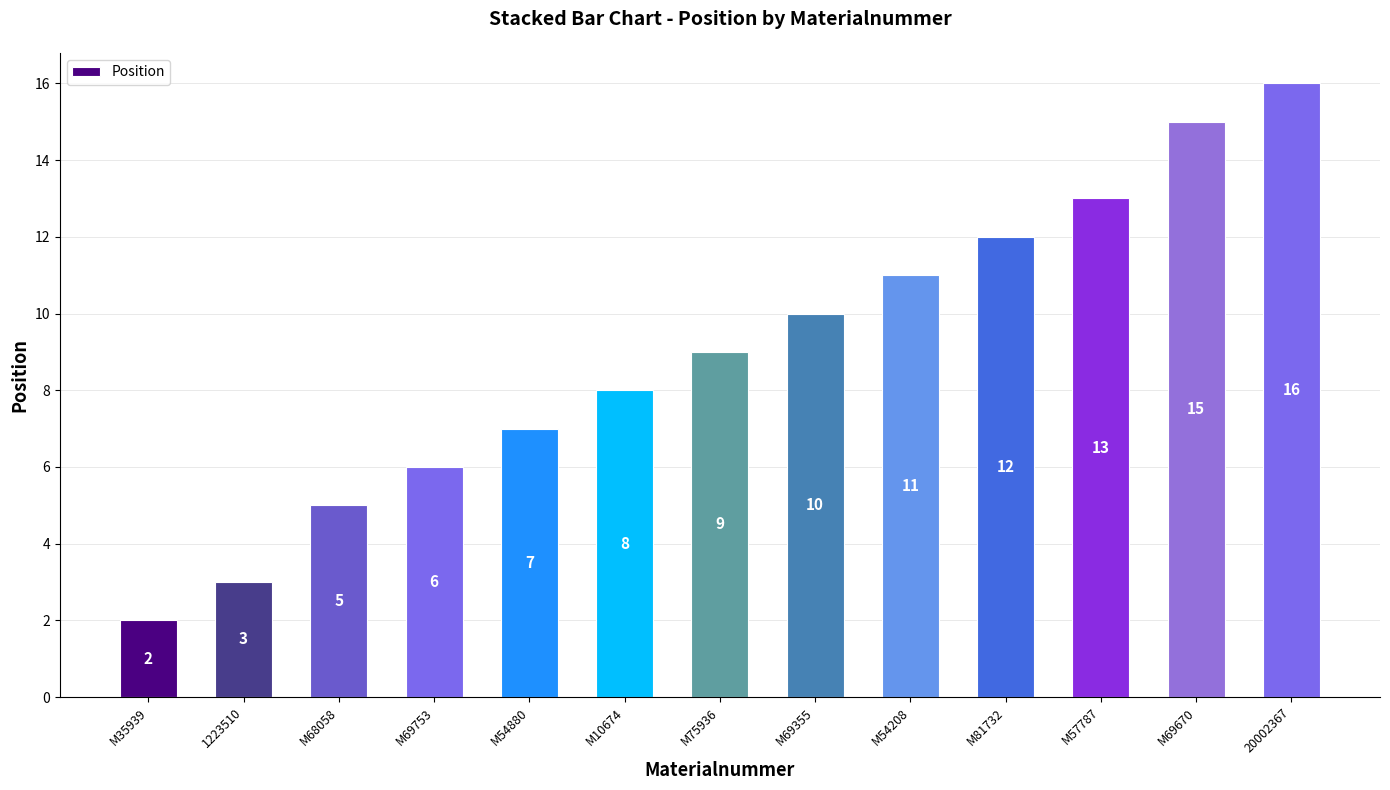

What is the label of the 1st bar from the left?

M35939